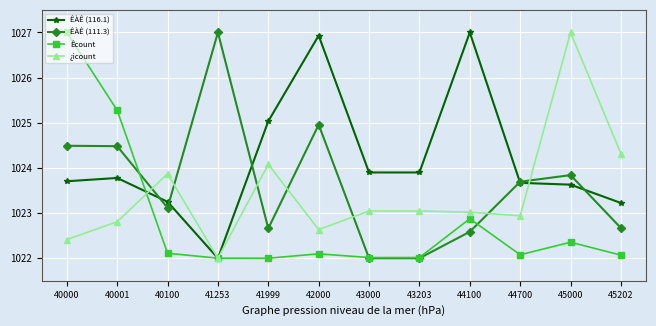

Where does the ÊÀÊ (116.1) series first go above 1023?

40000